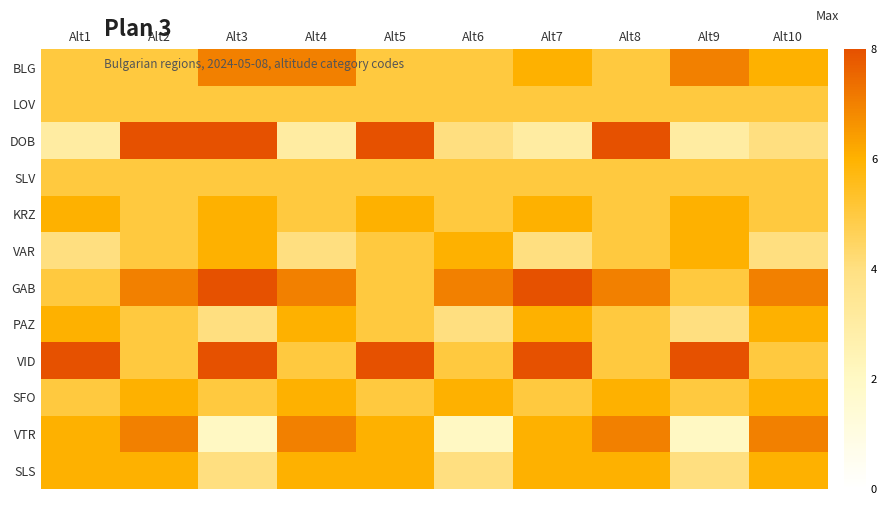

What is the difference between the highest and lowest values at Alt8?

3